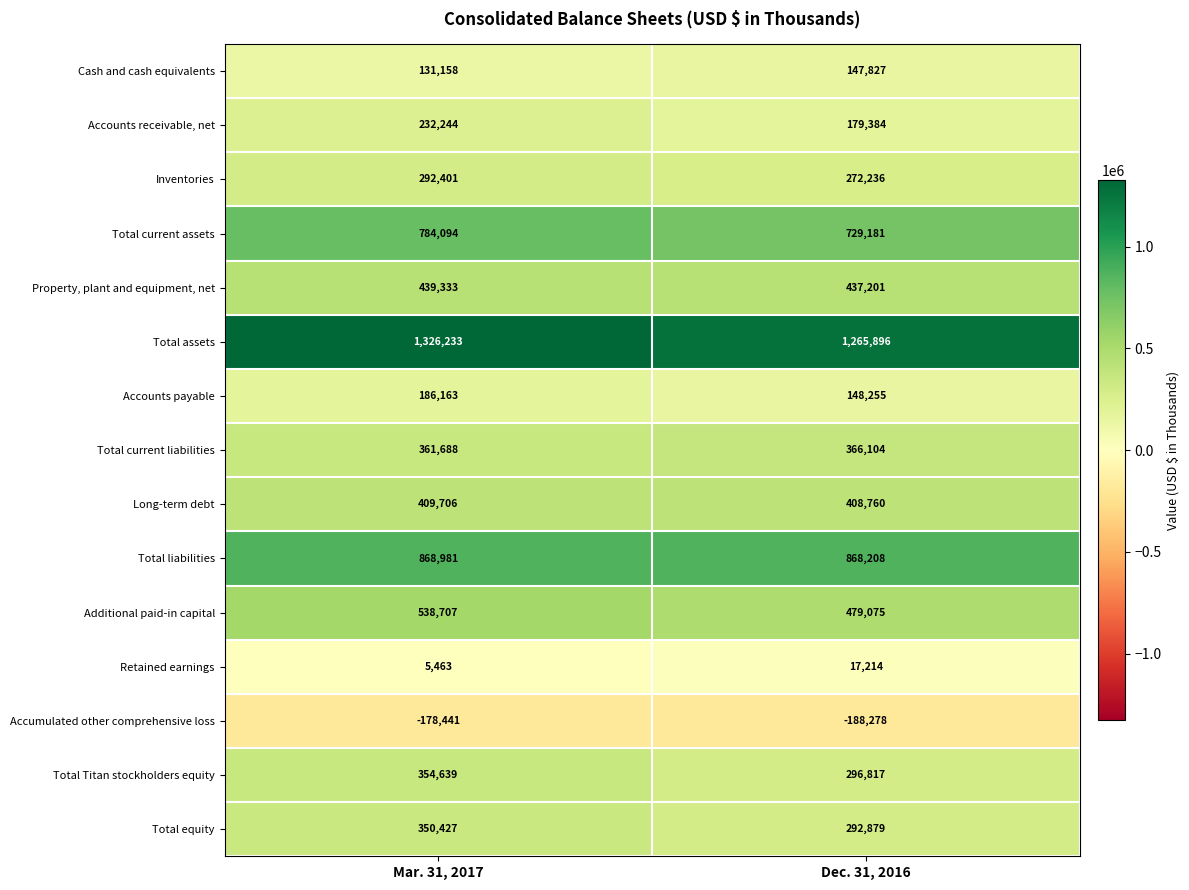

What is the sum of all Accounts payable values?

334418